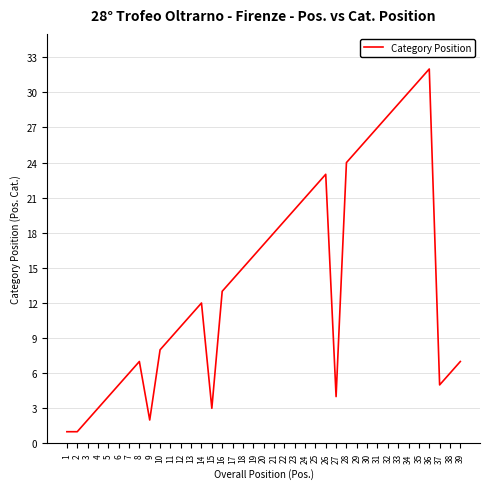

Approximately how many times larger is the value at 39 compared to 1?

7.0